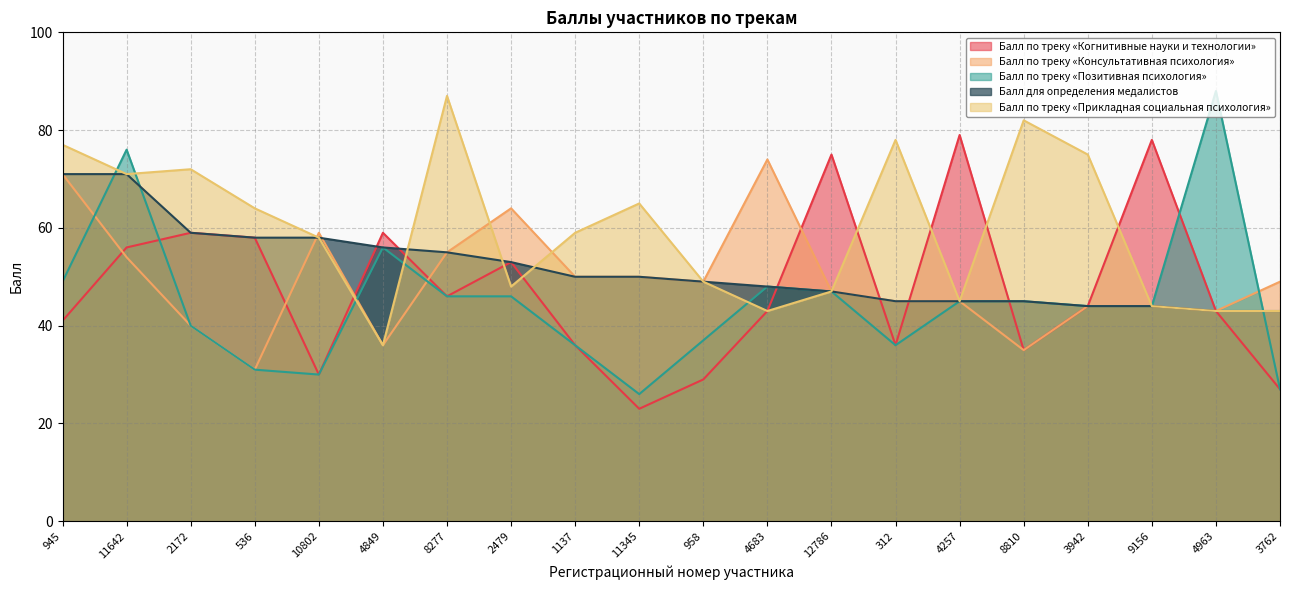

What is the spread (max minus min) of values at 8810?

47